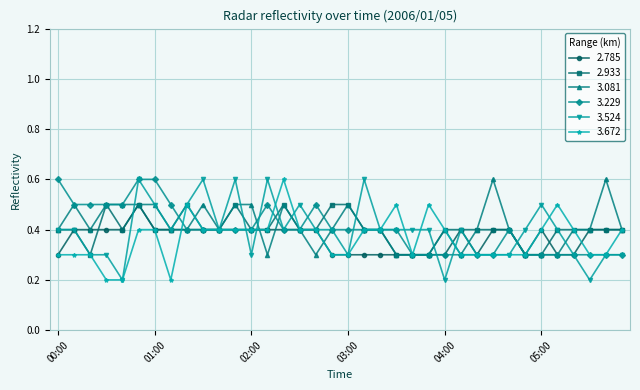

Which series has the largest total across all categories?

3.081